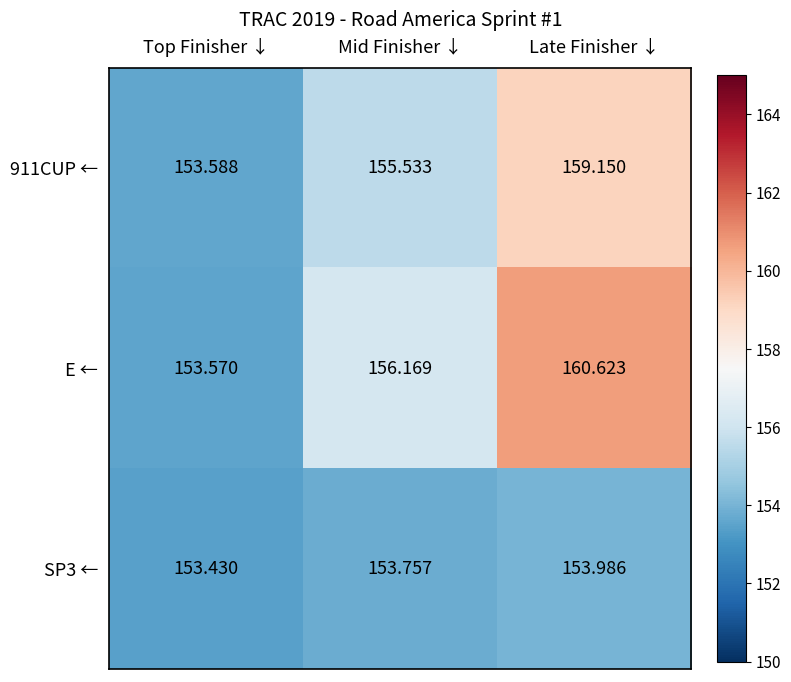

Count the number of categories in the chart.

3